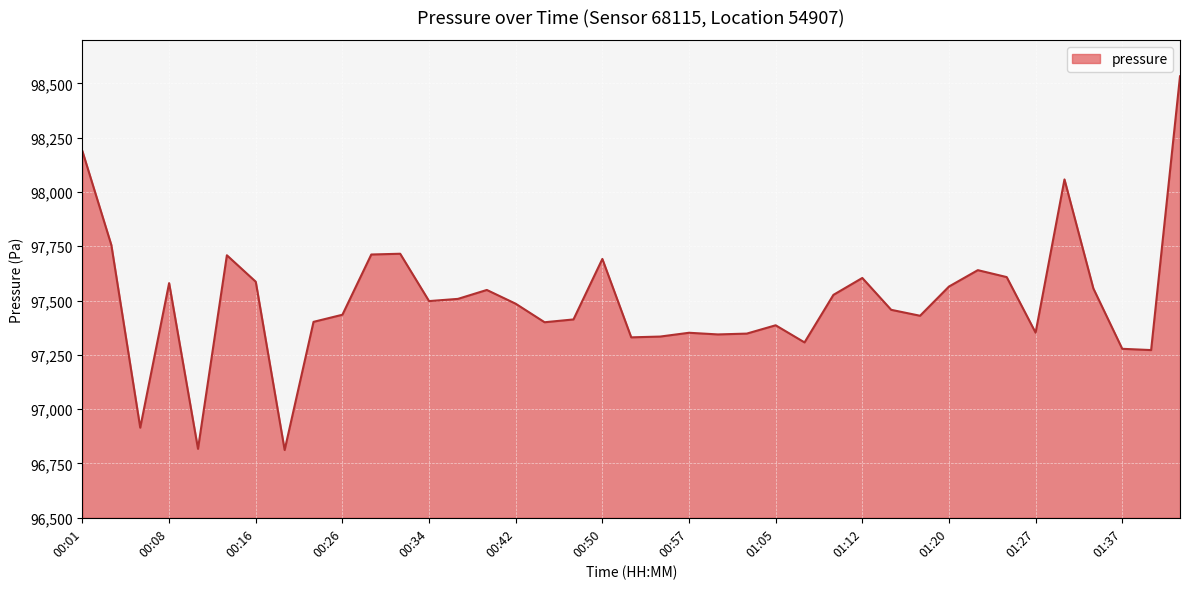

How many lines are shown in the chart?

1